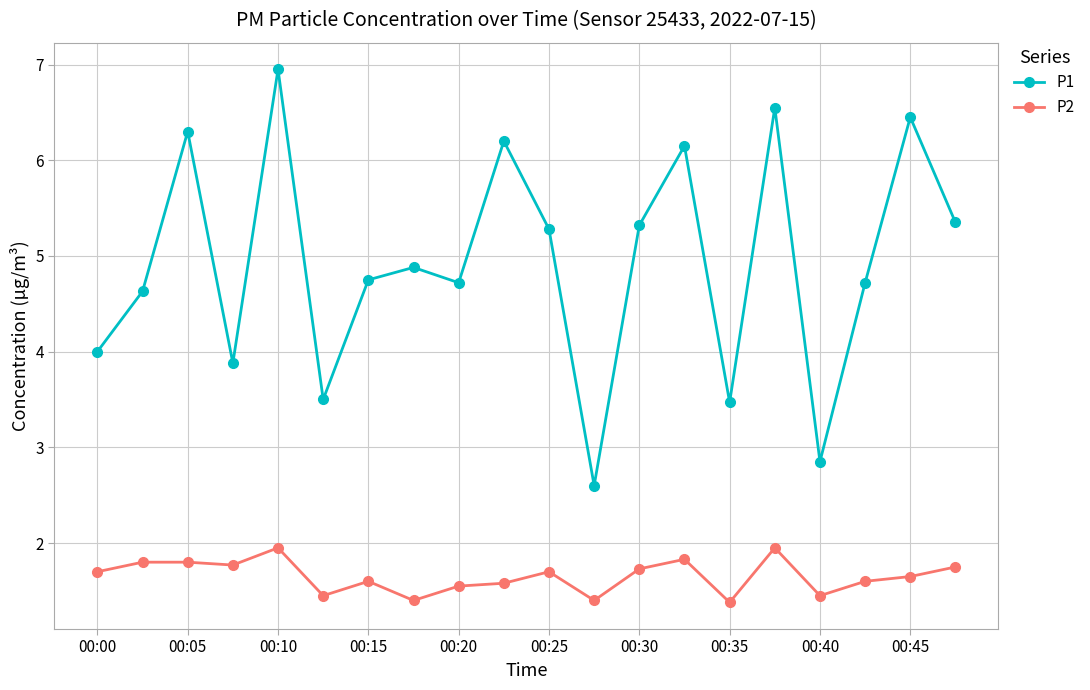

In P1, how many points are higher than both neighbors (excluding endpoints)?

7